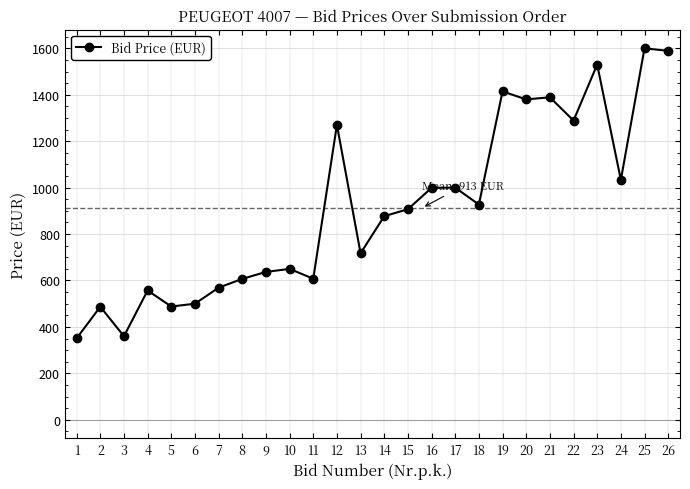

What is the approximate value at 1?

351.0